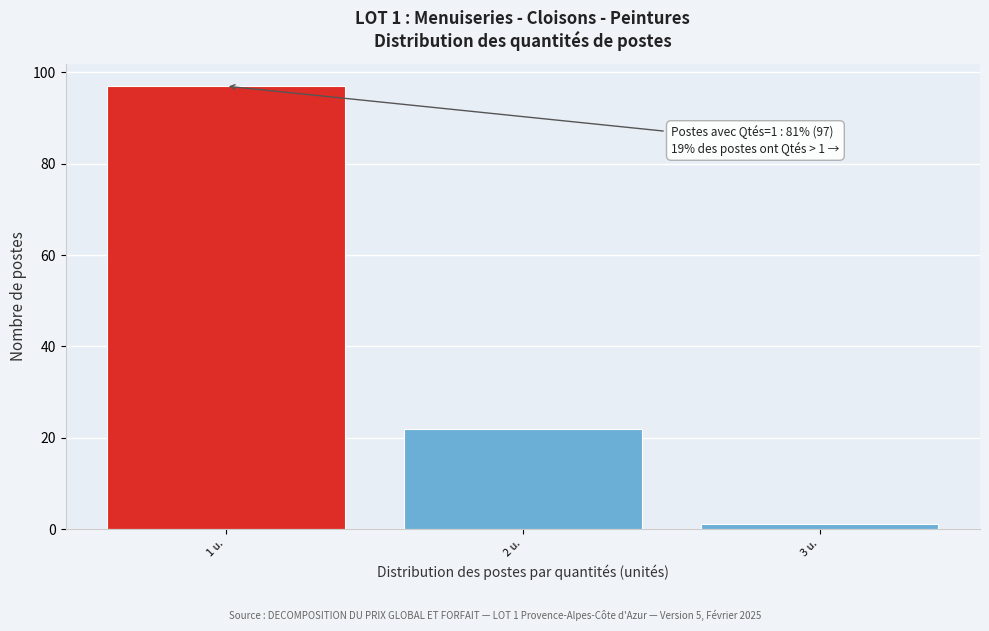

Which range on the x-axis has the tallest bar?

0.5 to 1.5